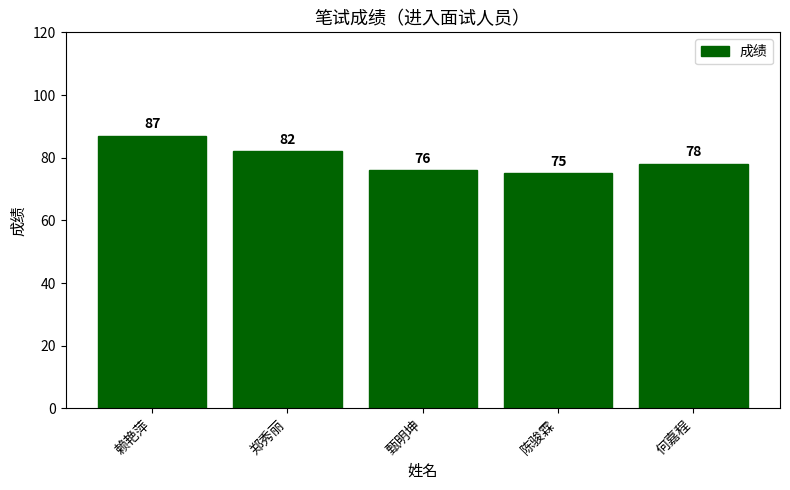

Does the chart contain any negative values?

No